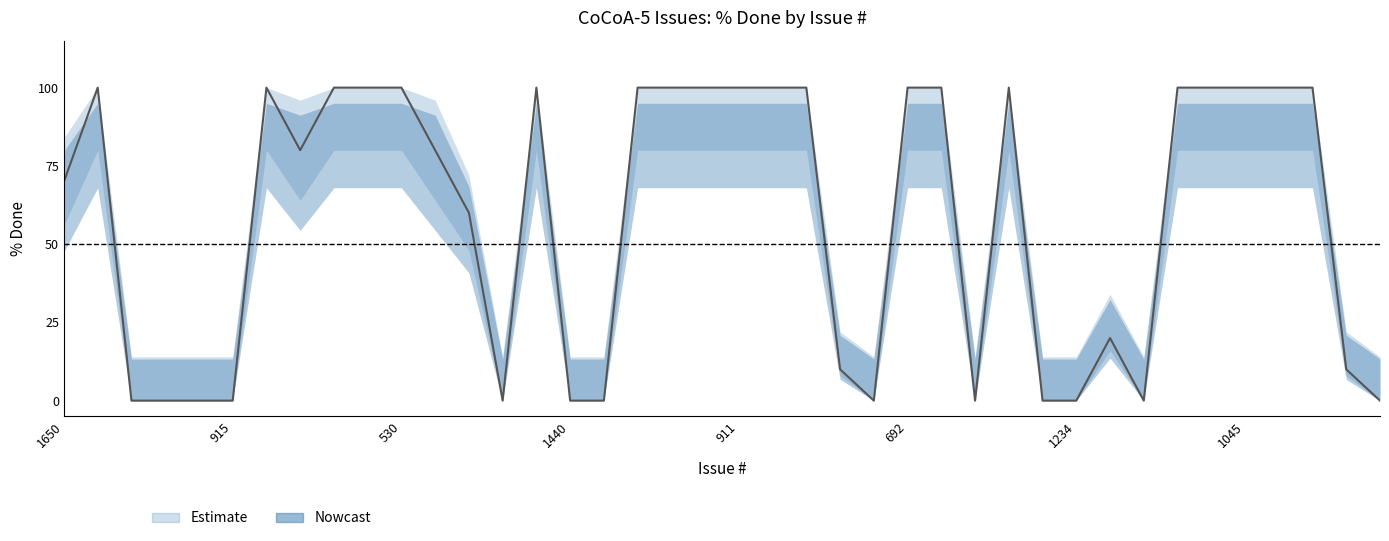

At which category does % Done reach its first local valley?

7